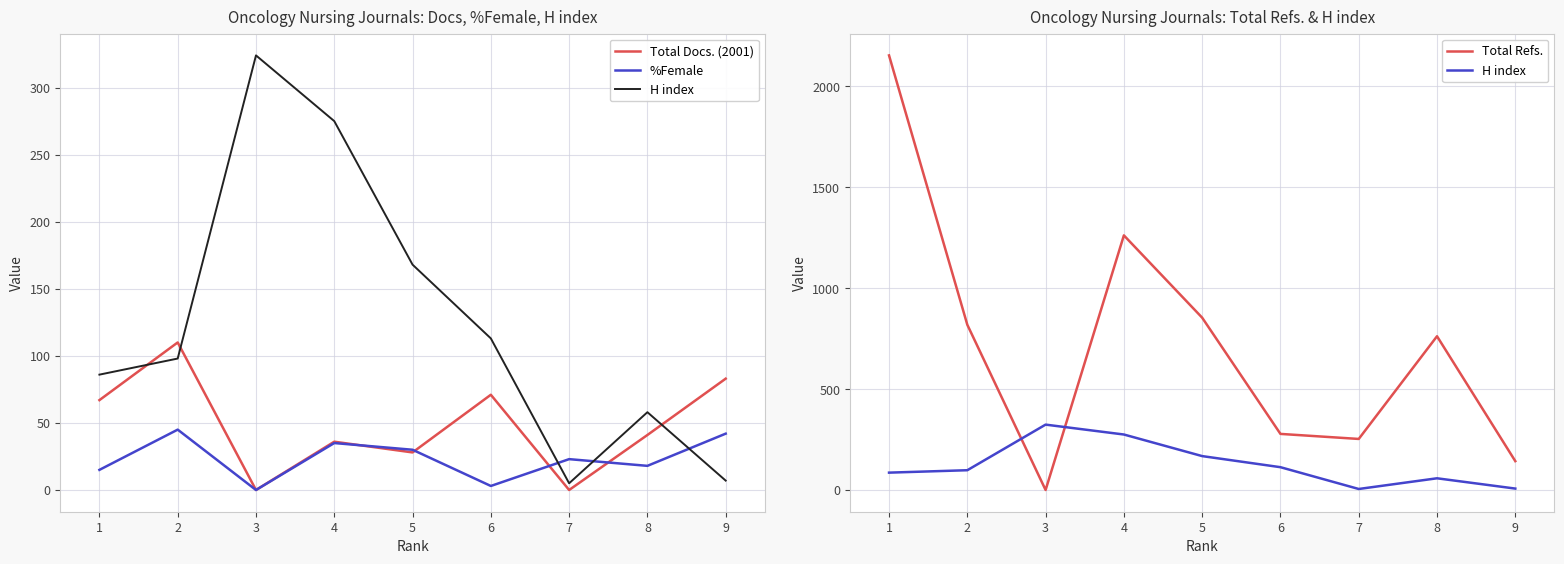

At which label is Total Refs. closest to 1077?

4